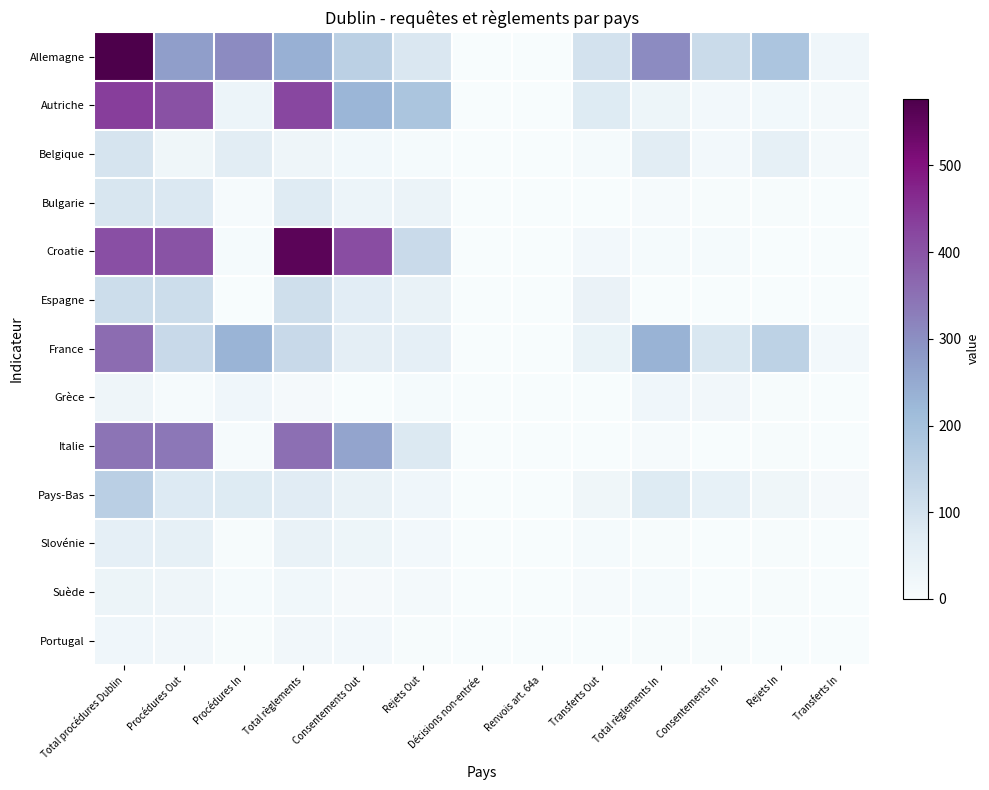

At Total procédures Dublin, list the series in order from largest to smallest.

Allemagne, Autriche, Croatie, France, Italie, Pays-Bas, Espagne, Belgique, Bulgarie, Slovénie, Suède, Grèce, Portugal